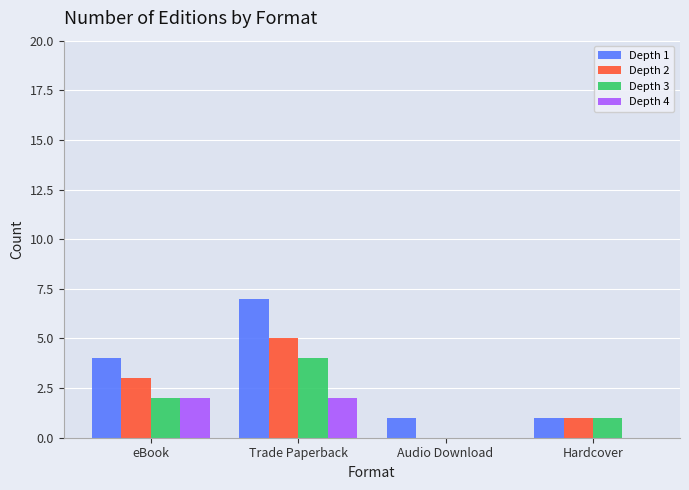

How many positive values does the Depth 3 series have?

3